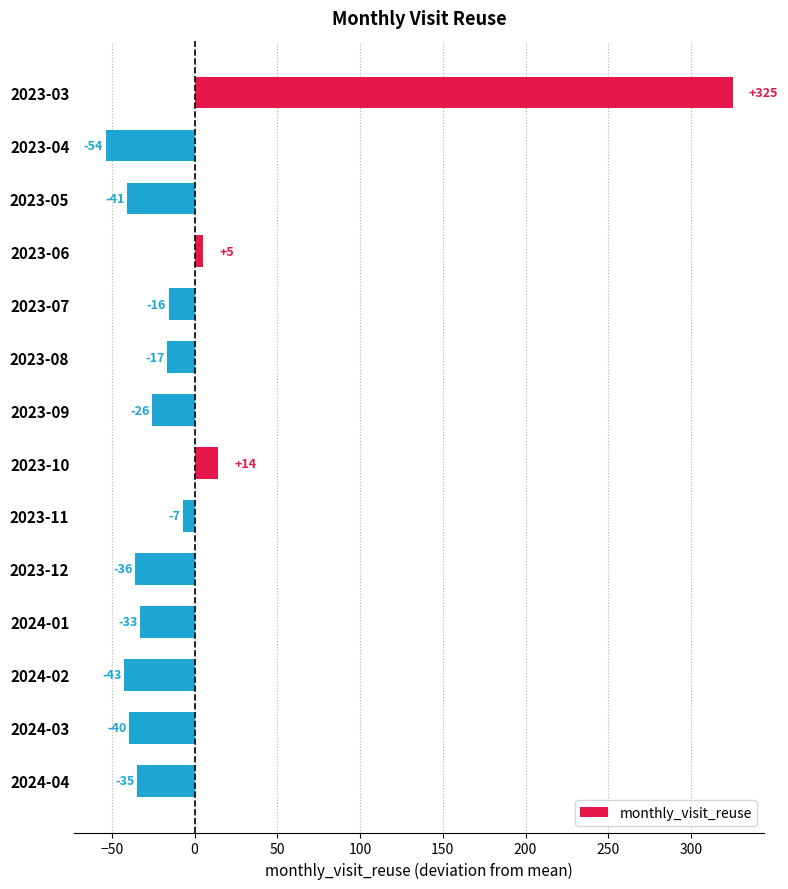

What is the minimum value shown in the chart?

-53.7